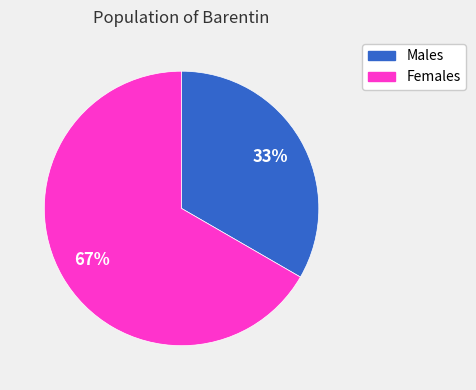

Which slice is the smallest?

Males